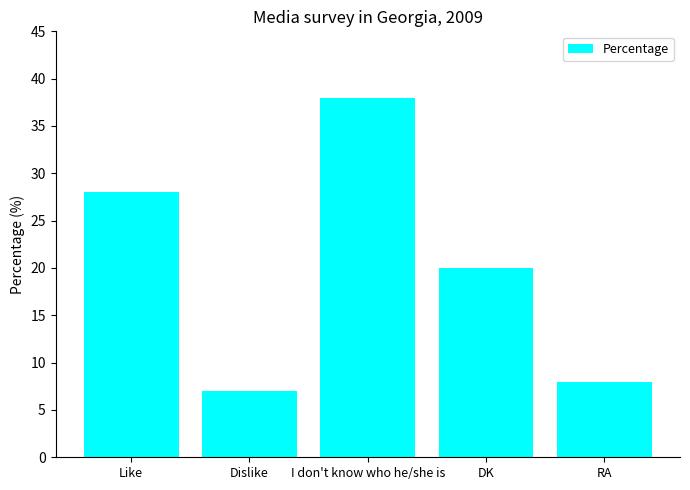

What is the maximum value shown in the chart?

38